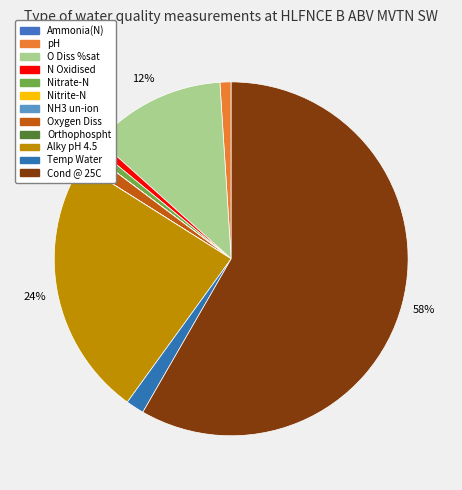

To the nearest percent, what is the difference between the largest and smallest slice percentages?

58%